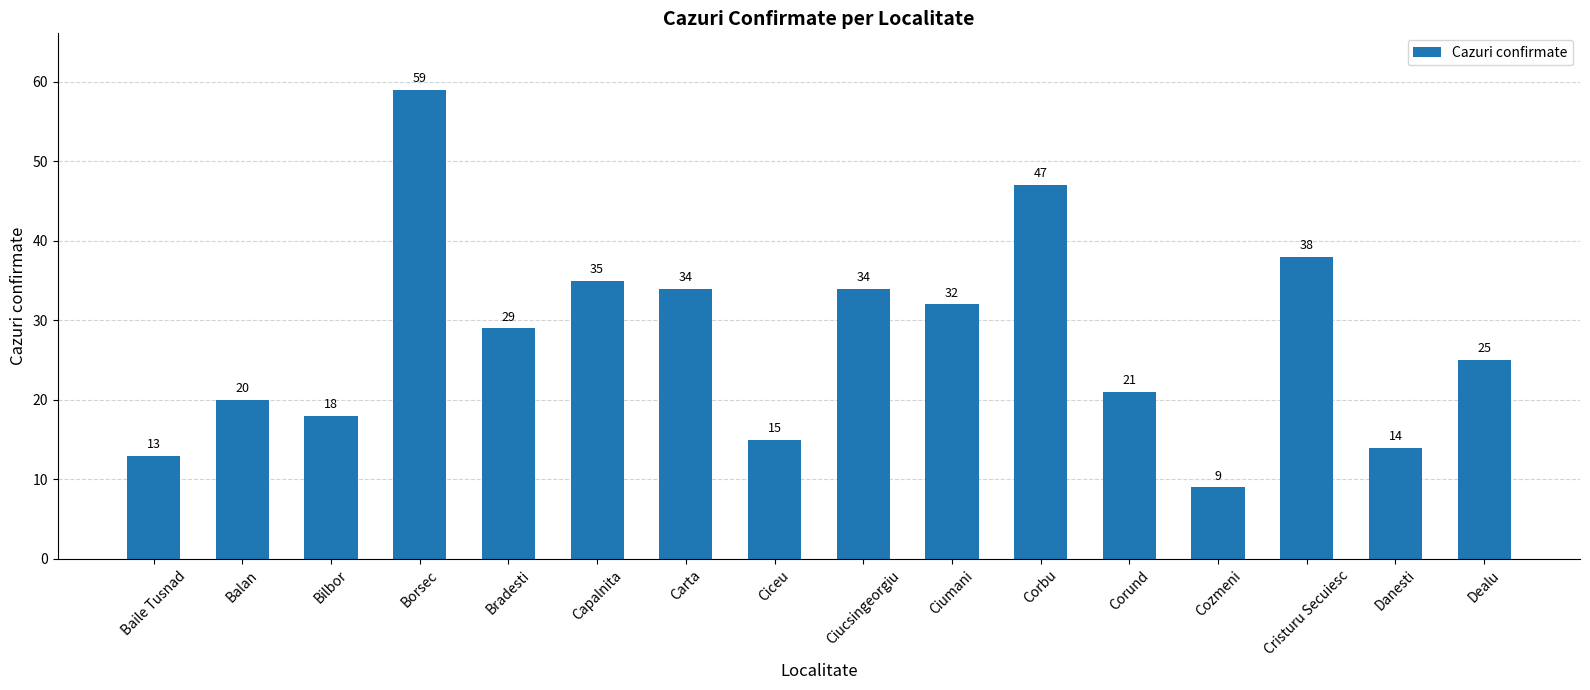

What value does the data have at Bilbor?

18